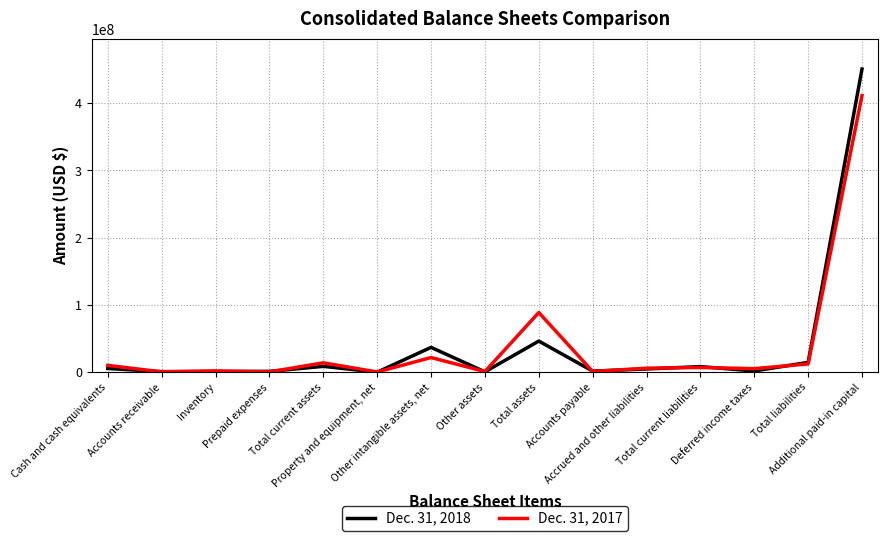

List the series in order of their peak value, highest first.

Dec. 31, 2018, Dec. 31, 2017